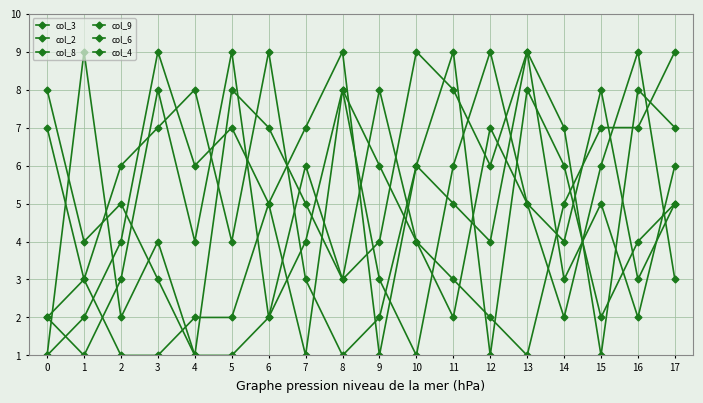

Is it true that col_9 equals 7 at 17?

True